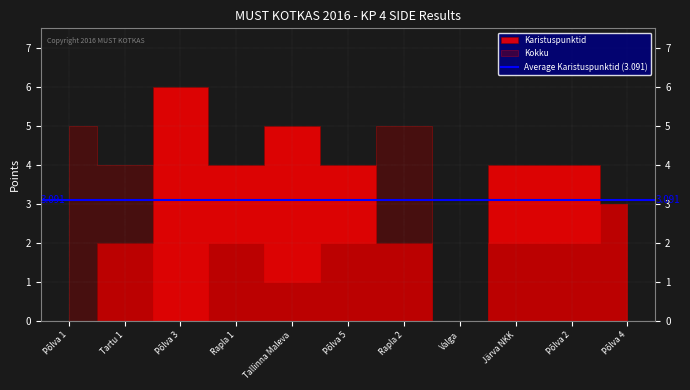

Count the Karistuspunktid values in the range 2 to 4.

7